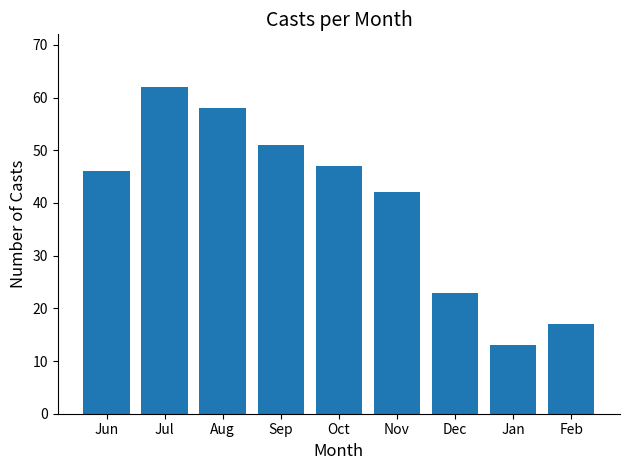

Does the chart contain any negative values?

No